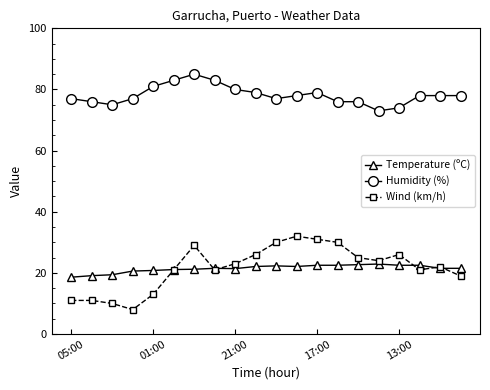

What is the value of the Humidity (%) point at the 19th from the left?

78.0